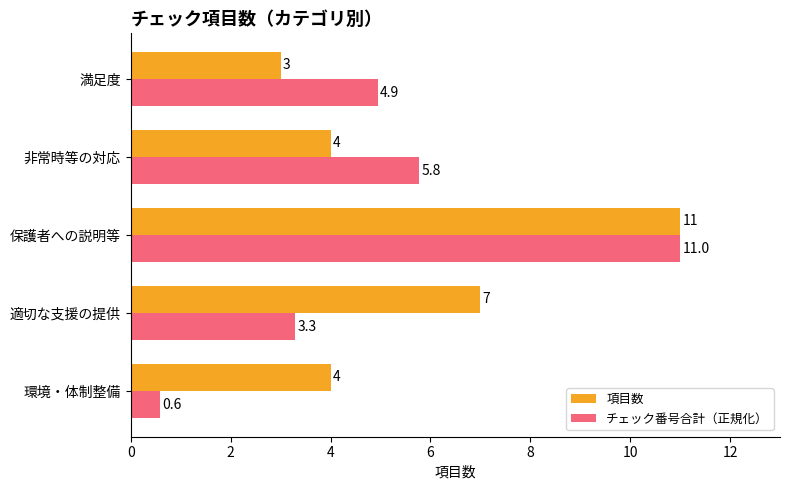

At which category is the sum across all series the highest?

保護者への説明等